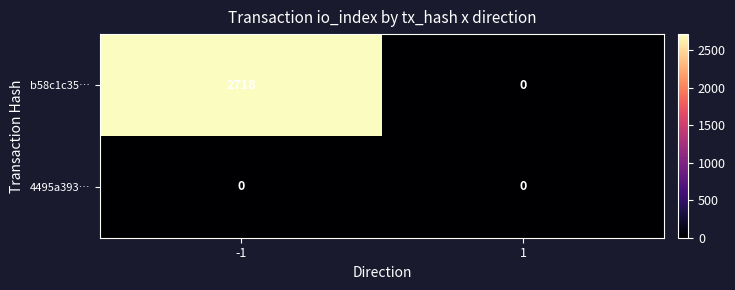

How many distinct data groups are displayed?

2